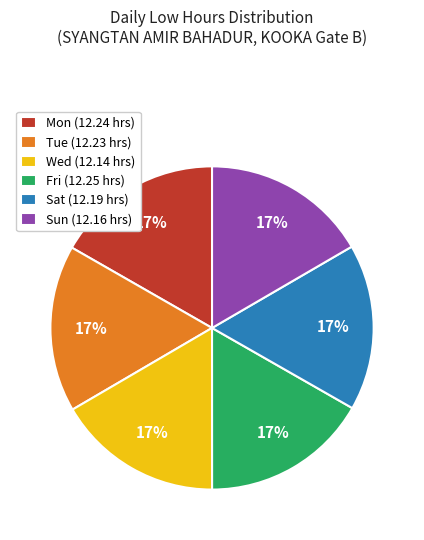

To the nearest percent, what portion does Tue represent?

17%